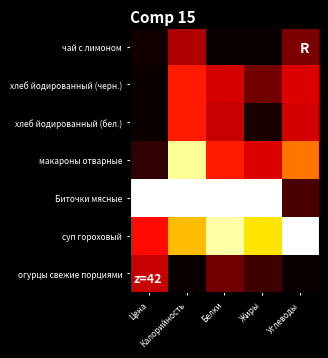

What is the difference between the maximum and second lowest values?

0.2